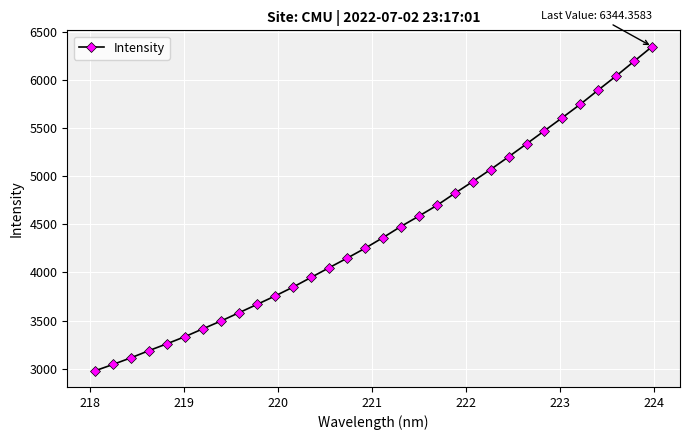

What is the average value?

4433.1